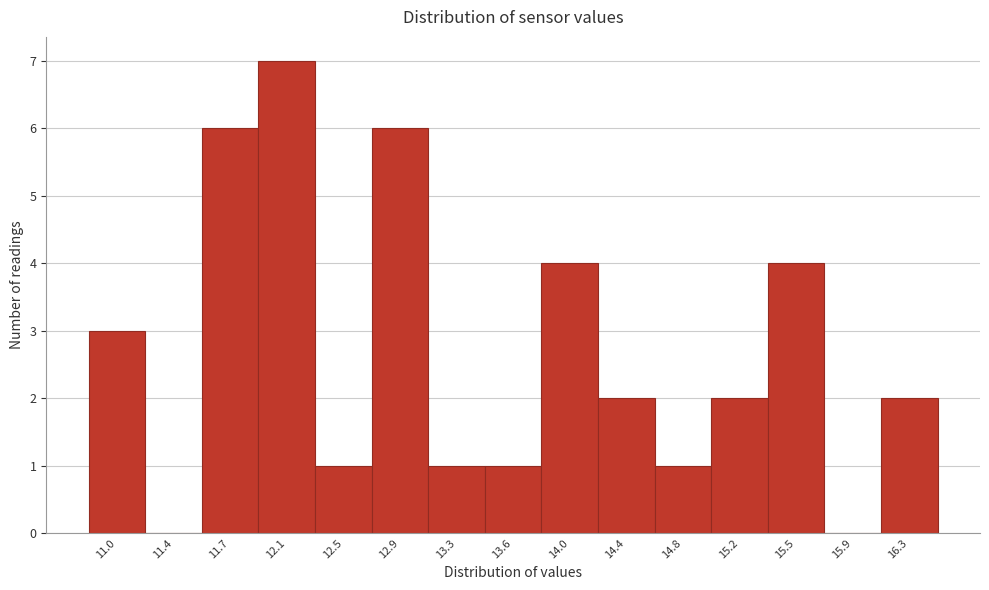

Reading right to left, list all the values displayed in this chart.

16.3=2	15.9=0	15.5=4	15.2=2	14.8=1	14.4=2	14.0=4	13.6=1	13.3=1	12.9=6	12.5=1	12.1=7	11.7=6	11.4=0	11.0=3